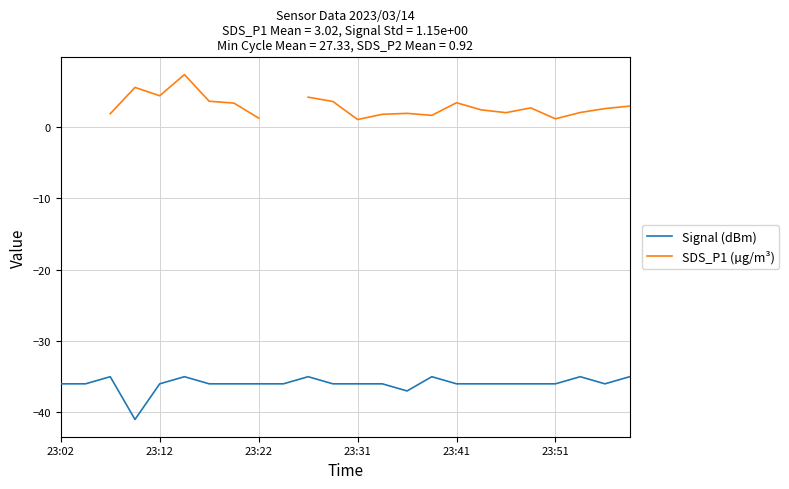

Is it true that Signal (dBm) equals -67.8 at 23:31?

False